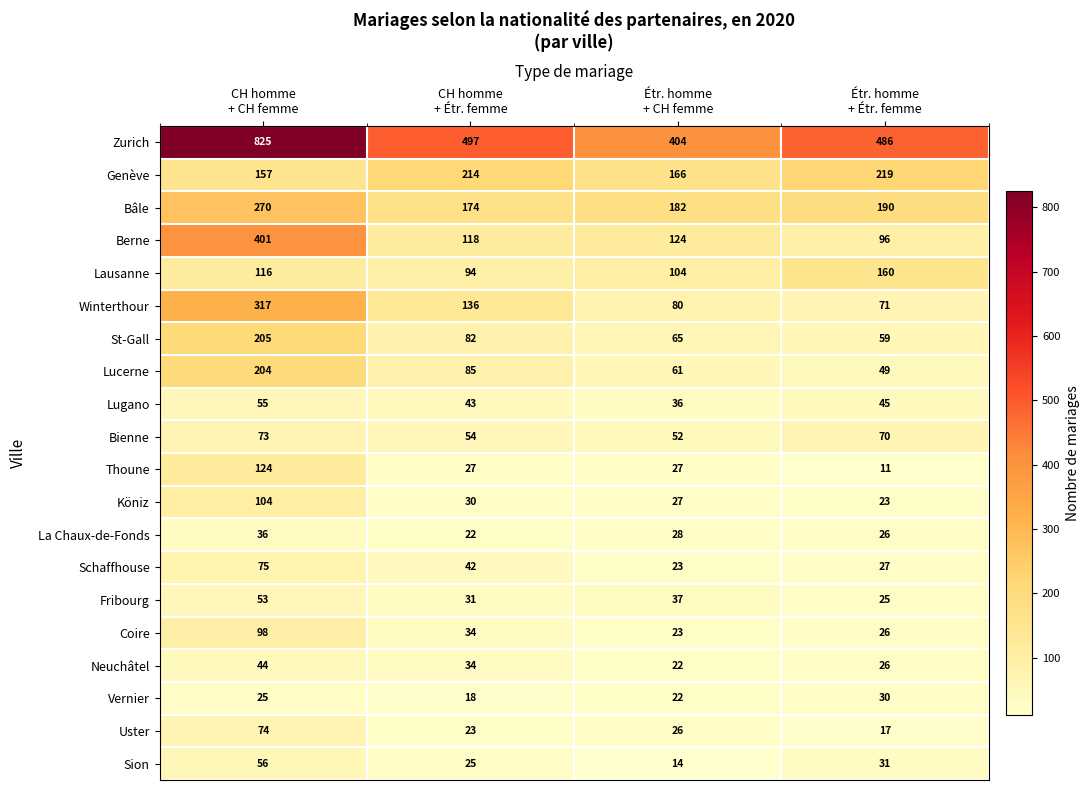

Which series has the largest range (max minus min)?

Zurich